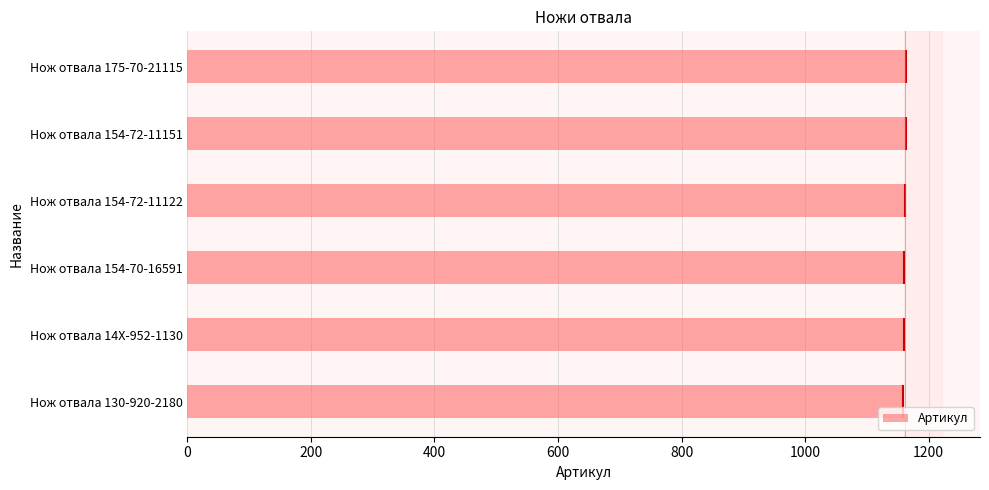

What is the smallest value displayed?

1159